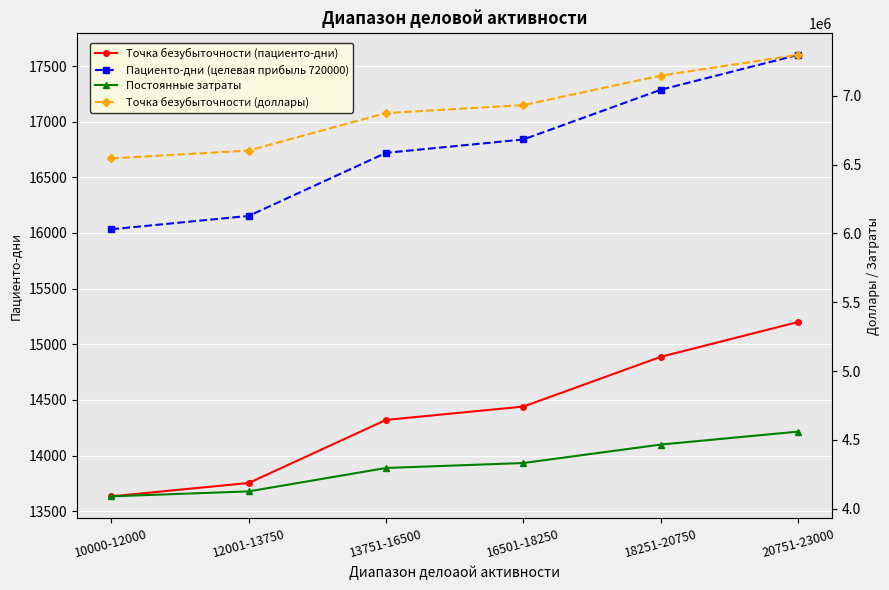

At which category is the sum across all series the highest?

20751-23000